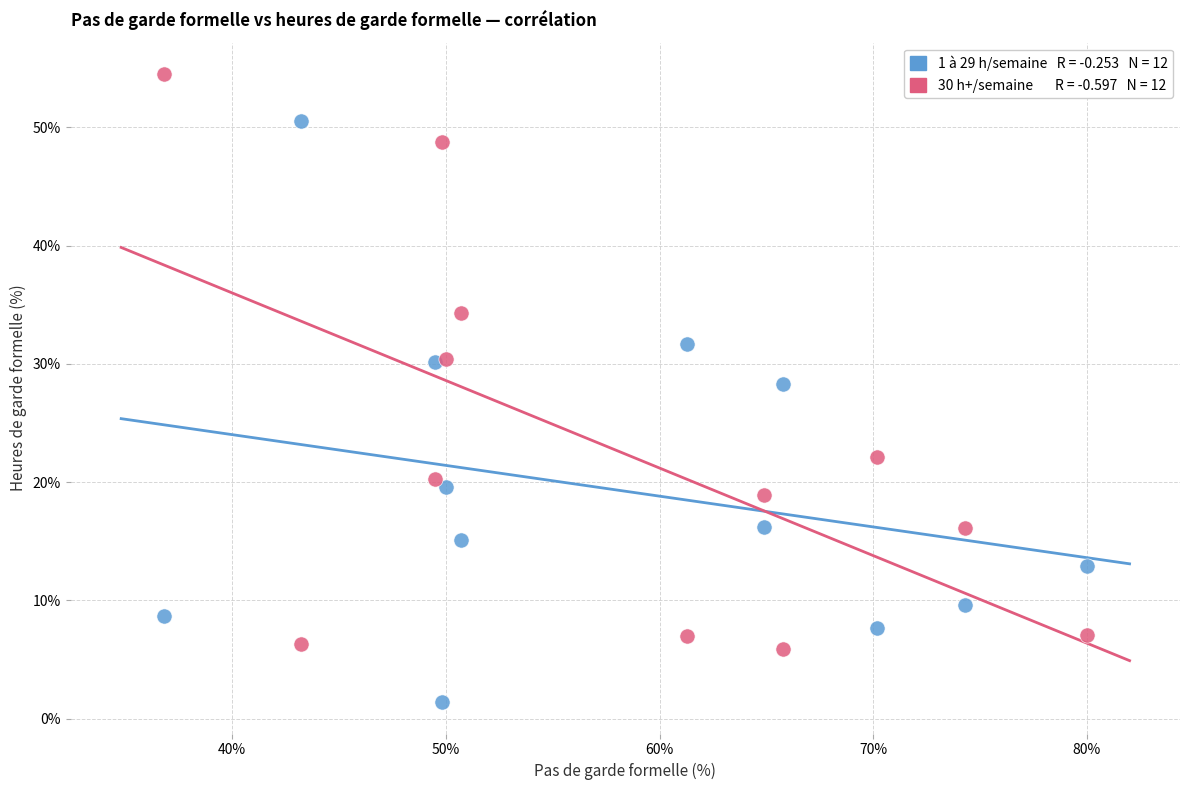

Across all series, what Y value is closest to 27?

28.3